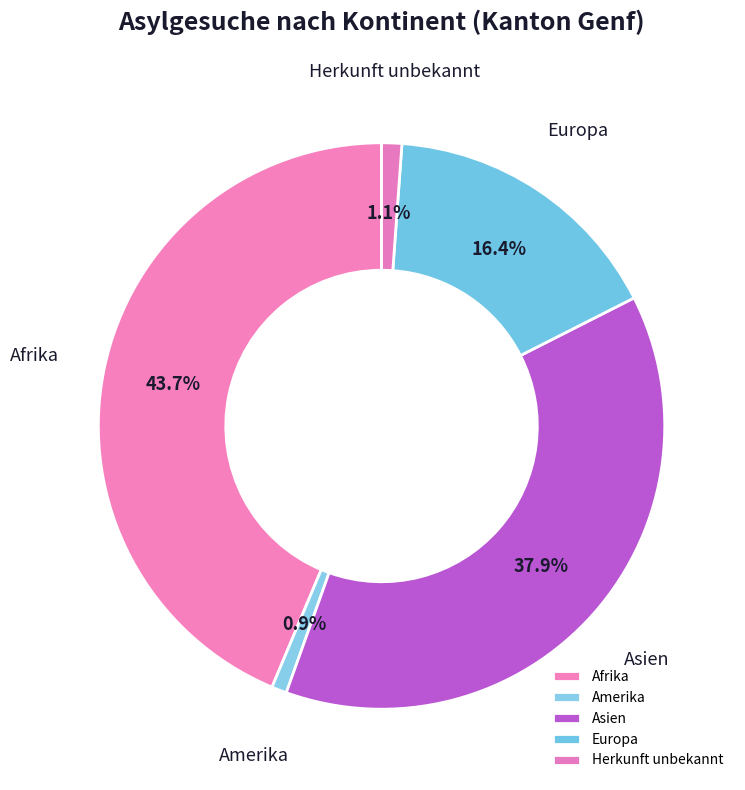

The Amerika slice represents 11% of the pie. True or false?

False